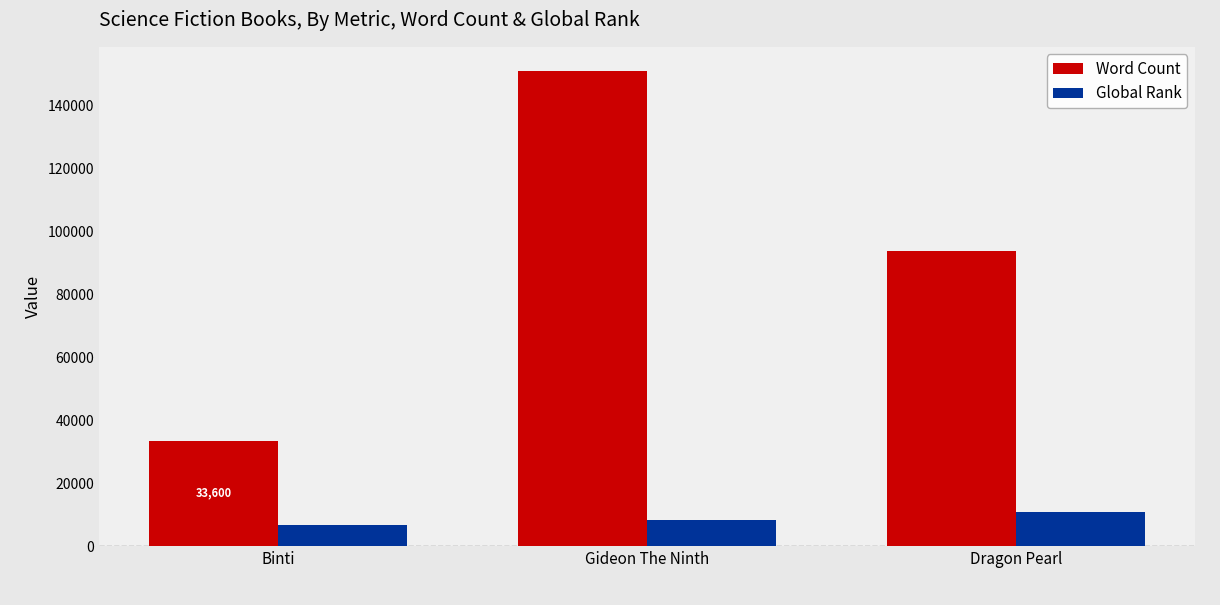

Rank the series by their average value, from lowest to highest.

Global Rank, Word Count